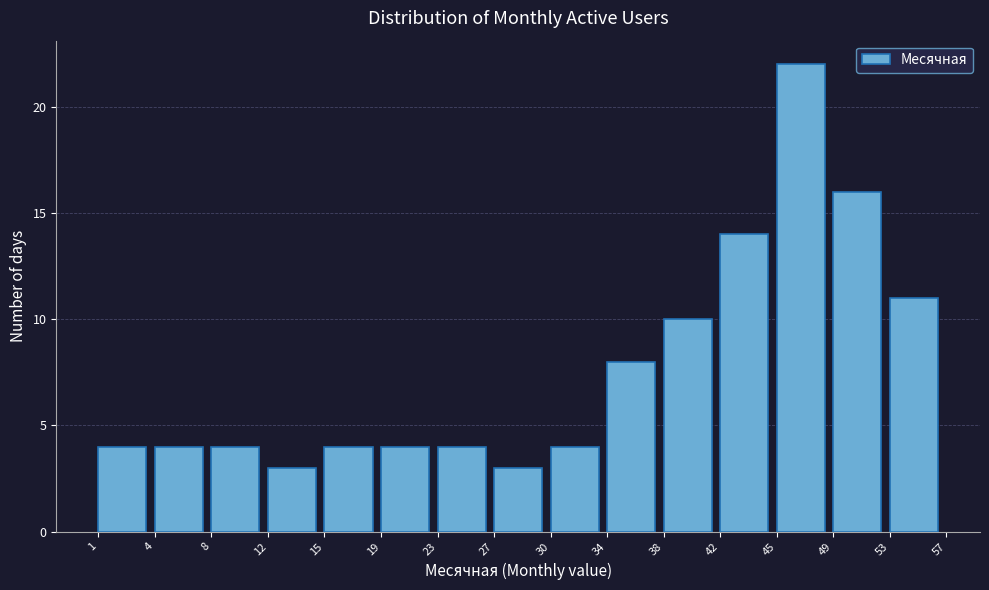

Reading left to right, what are all the values shown in this chart?

1=4	4=4	8=4	12=3	15=4	19=4	23=4	27=3	30=4	34=8	38=10	42=14	45=22	49=16	53=11